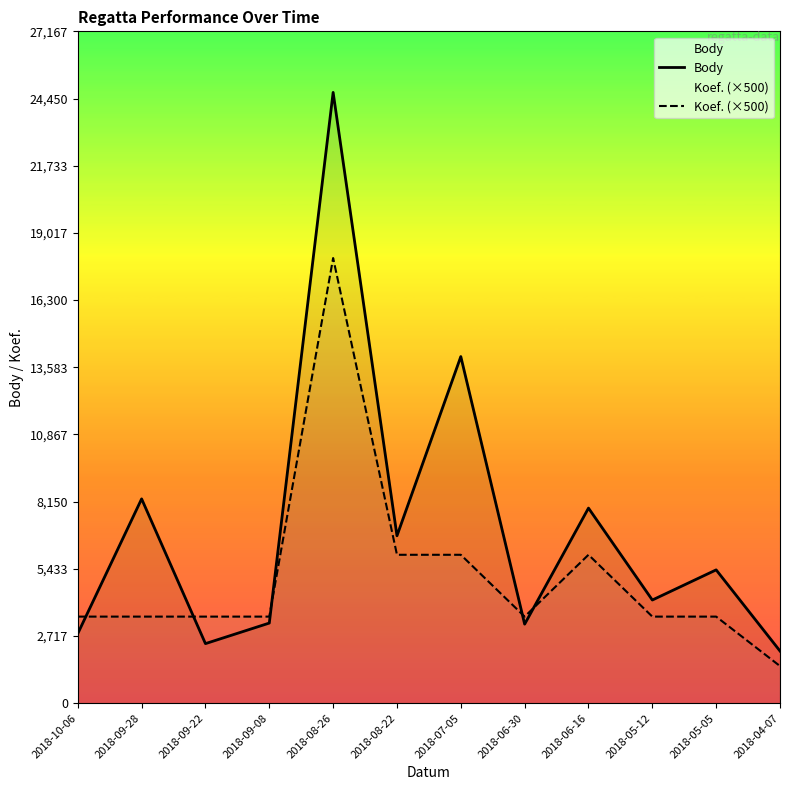

What is the sum of all Body values?

84956